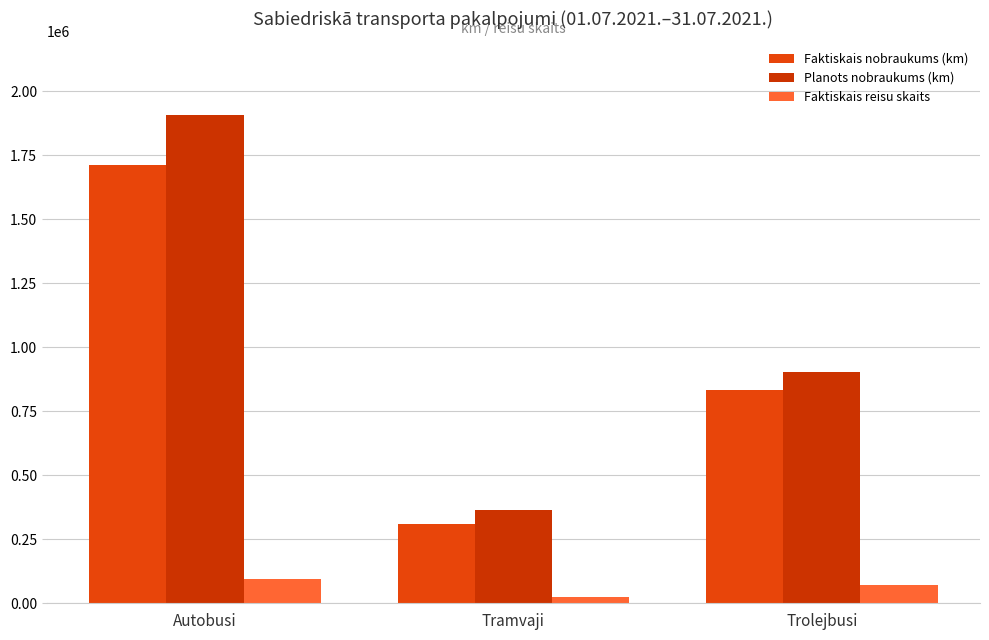

What position from the left is Trolejbusi?

3